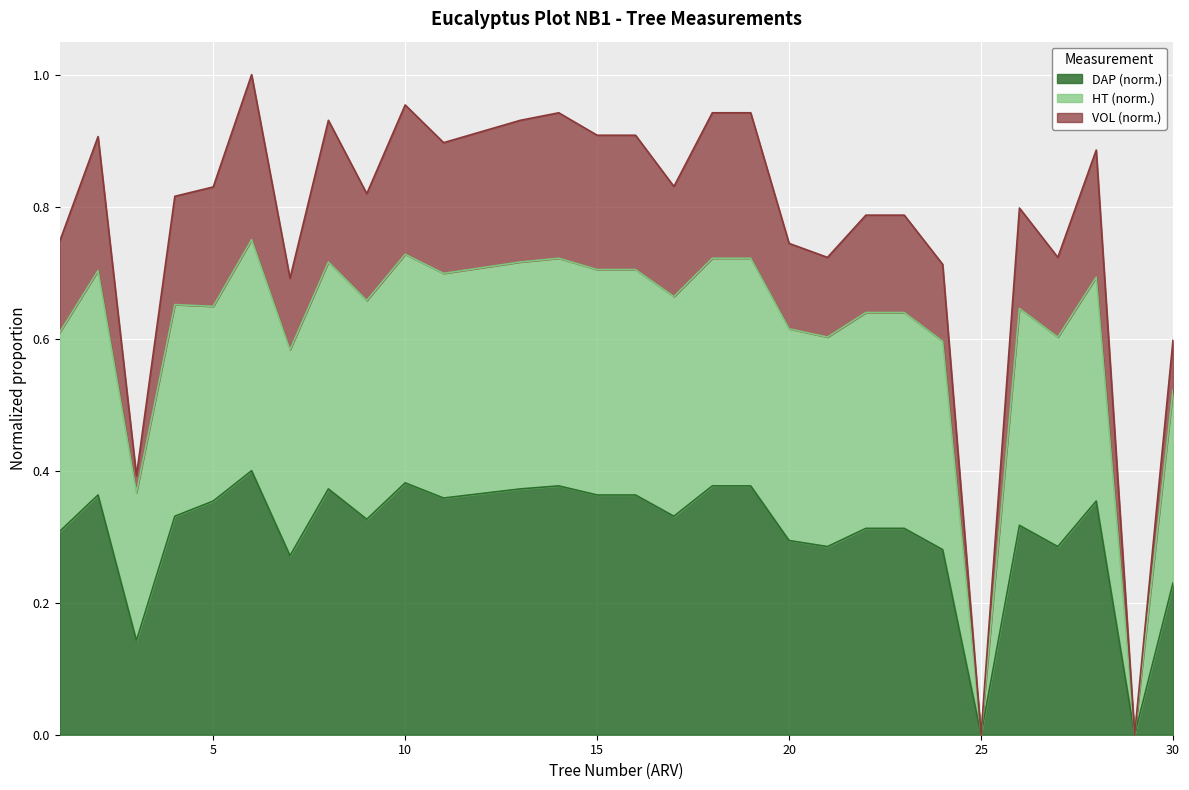

How many lines are shown in the chart?

3